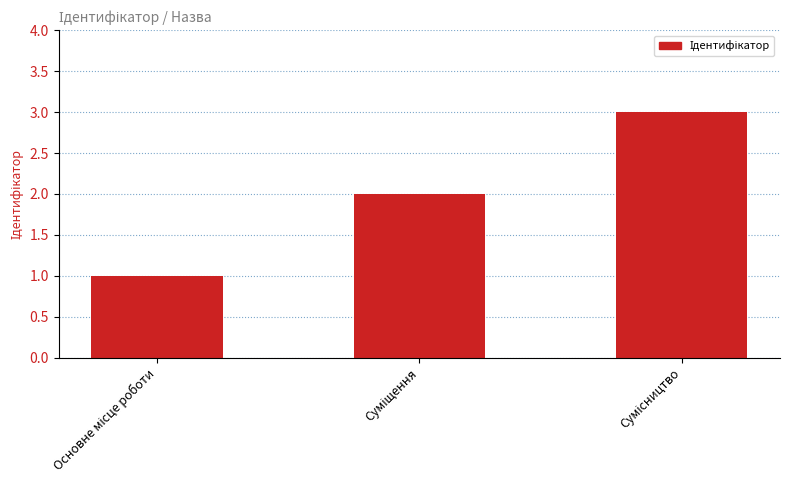

What is the sum of all values?

6